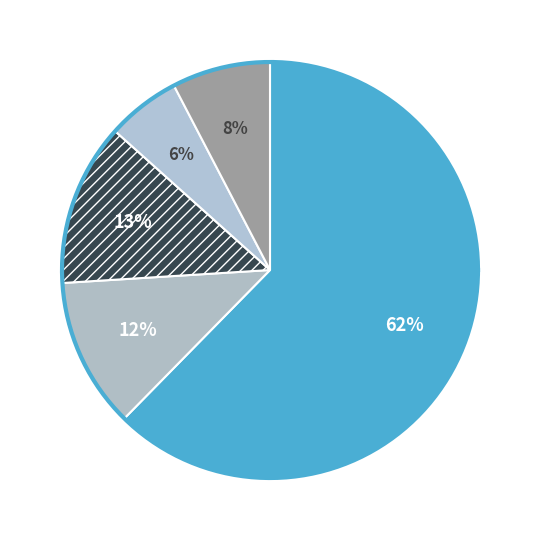

Does EU-28/EFTA account for over 50% of the chart?

Yes